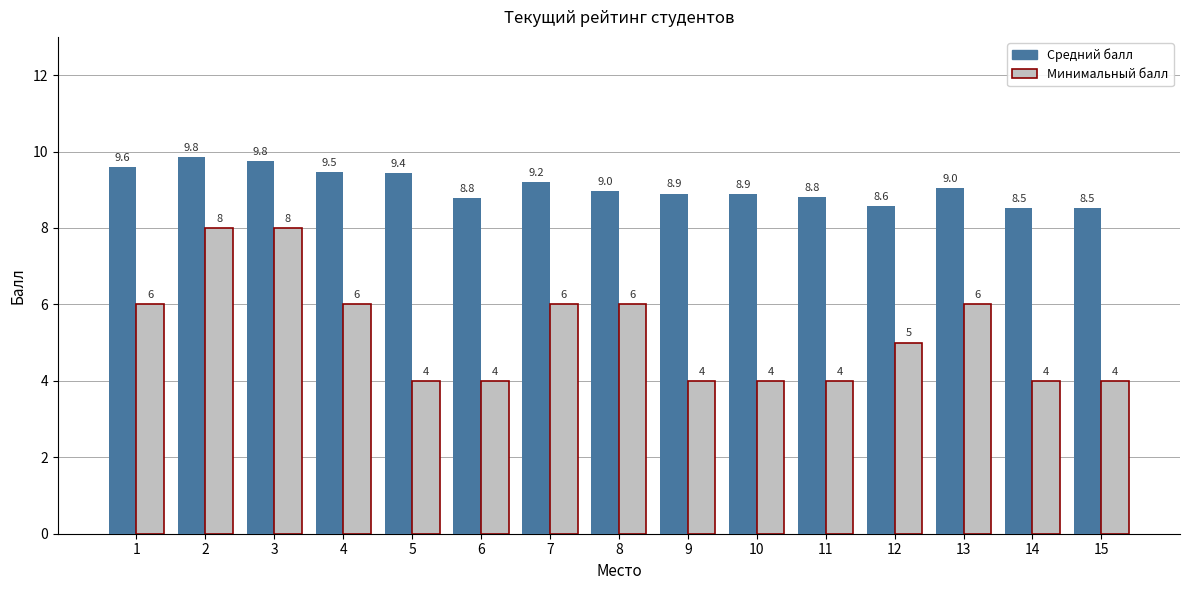

What is the sum of the Минимальный балл values at 12 and 7?

11.0